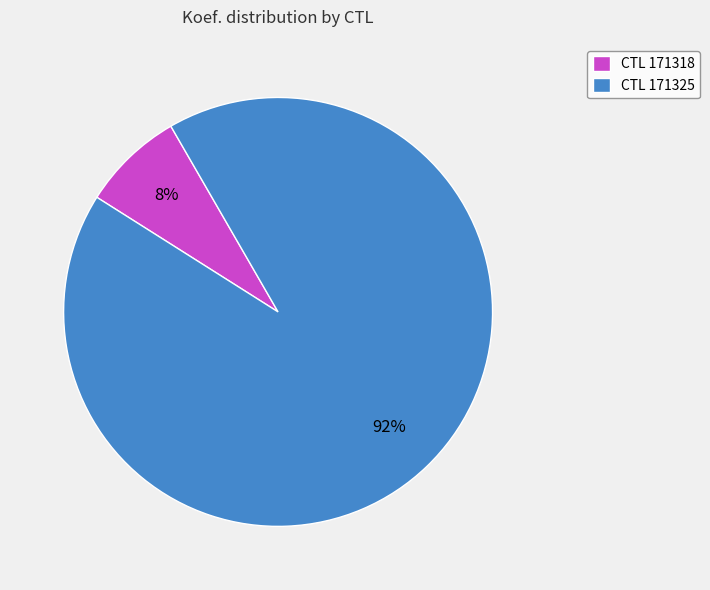

Between CTL 171318 and CTL 171325, which is larger?

CTL 171325